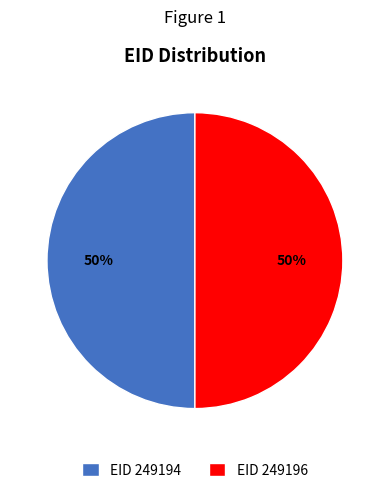

Do EID 249194 and EID 249196 together represent more than half of the pie?

Yes